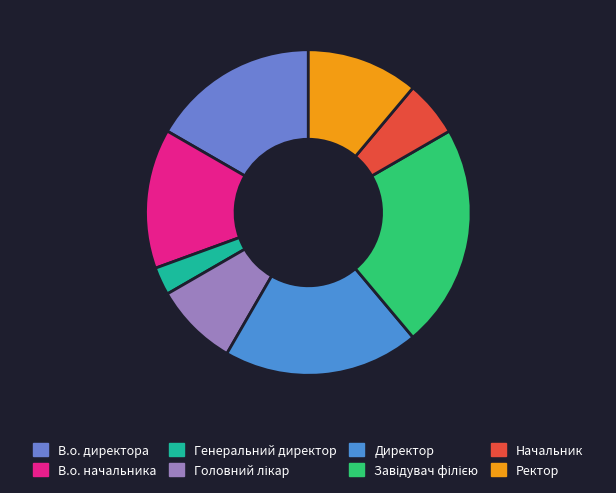

To the nearest percent, what portion does Головний лікар represent?

8%